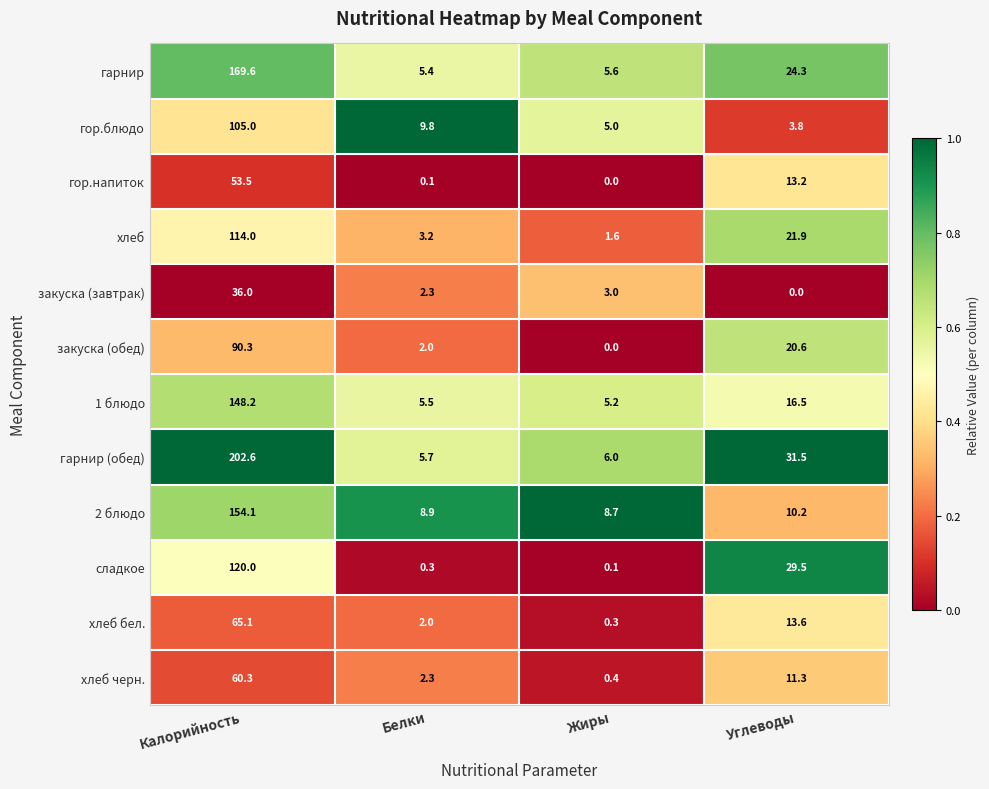

Is the value of гарнир (обед) at Углеводы greater than the value of хлеб at Углеводы?

Yes